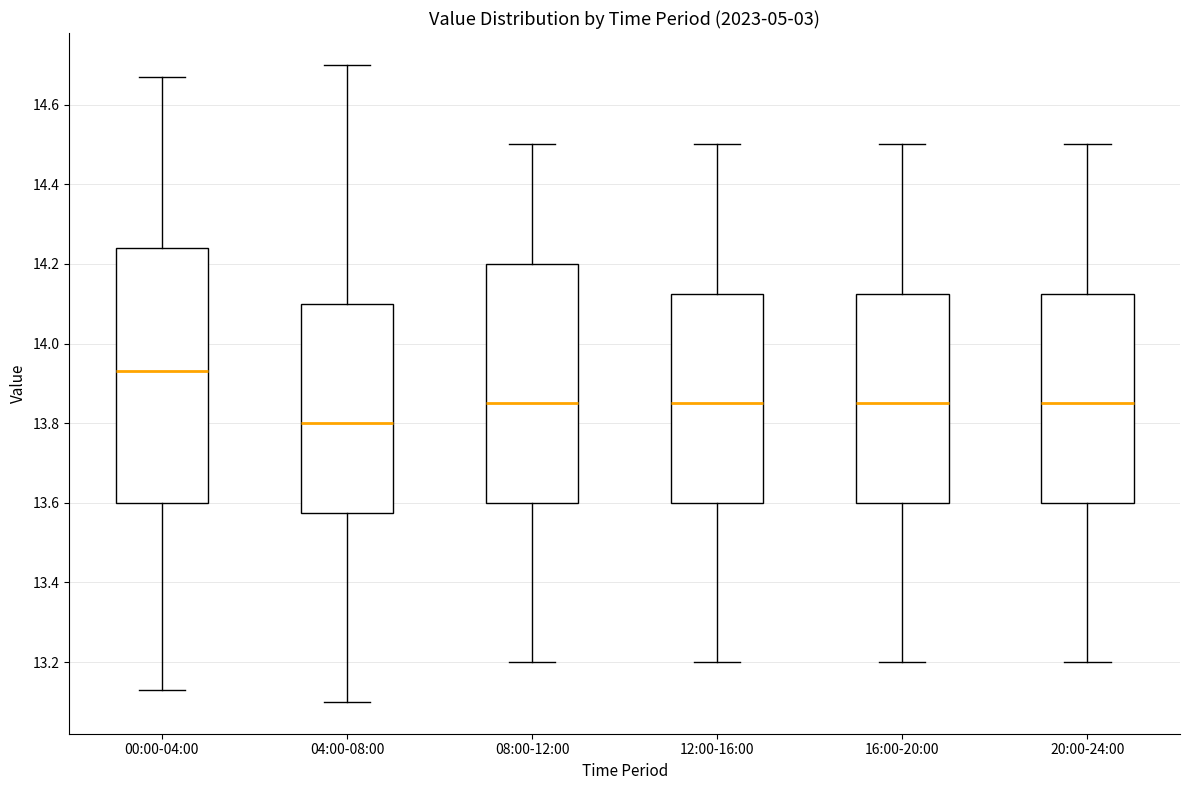

Which box's median line is the highest?

00:00-04:00